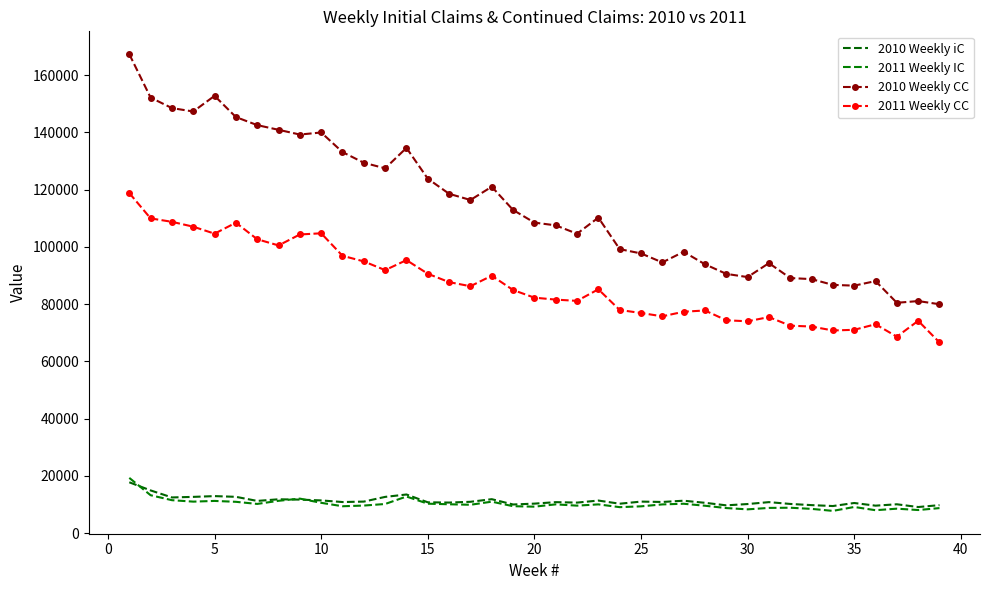

What is the smallest value displayed?

7743